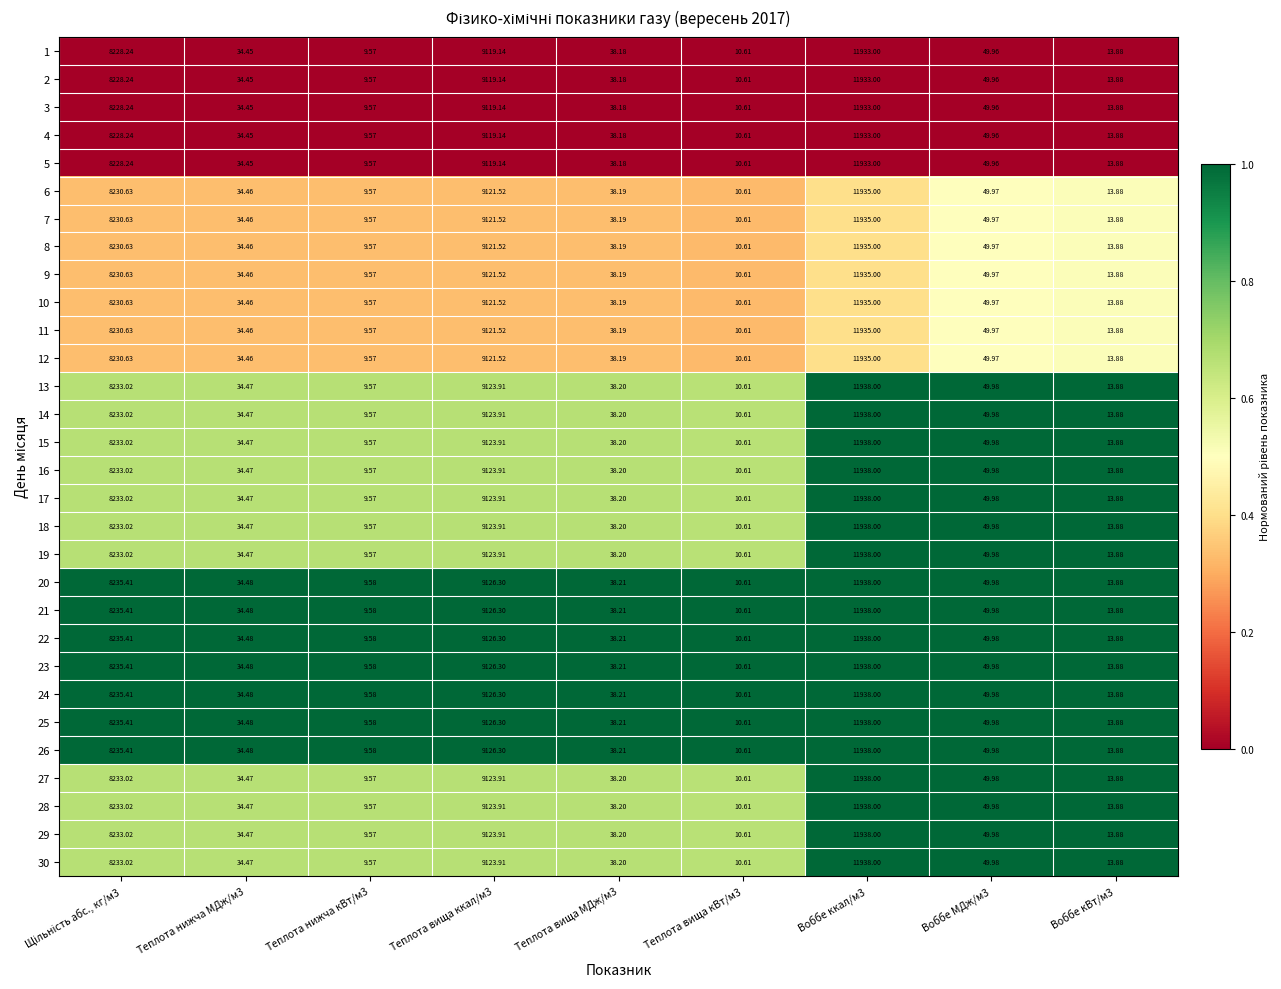

Is the value of 9 at Воббе ккал/м3 greater than the value of 15 at Теплота вища кВт/м3?

Yes